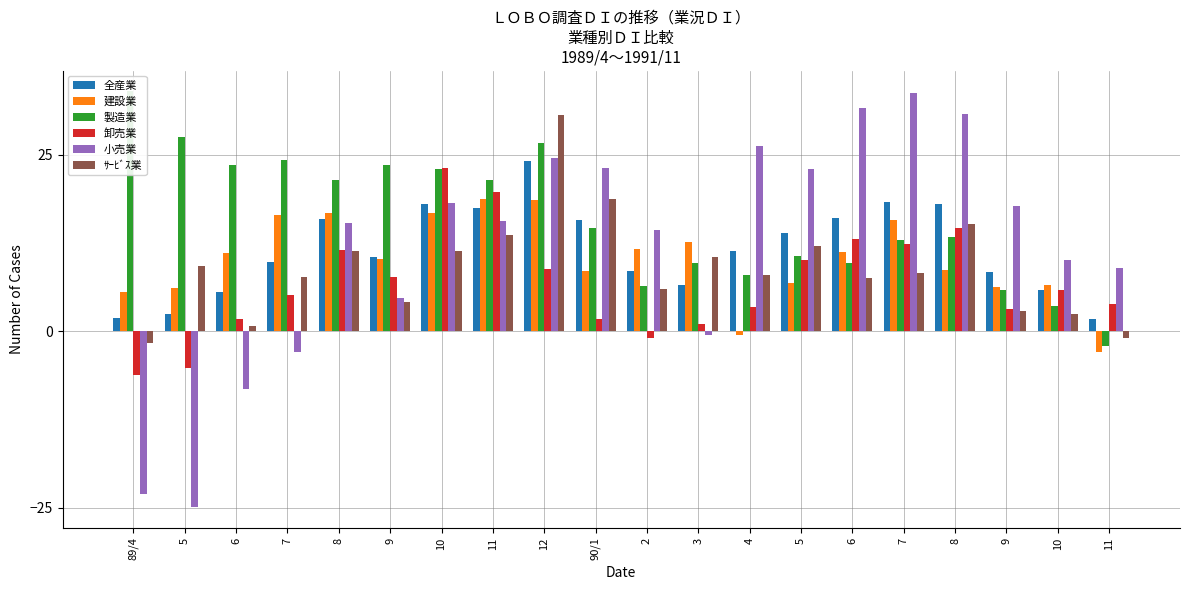

What is the difference between the 建設業 values at 90/1 and 9?

2.4